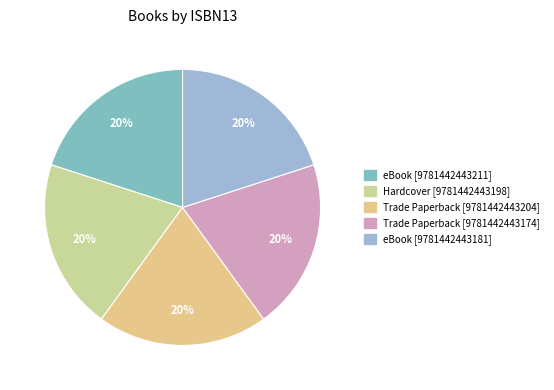

Rank the categories by value from lowest to highest.

9781442443174, 9781442443181, 9781442443211, 9781442443198, 9781442443204